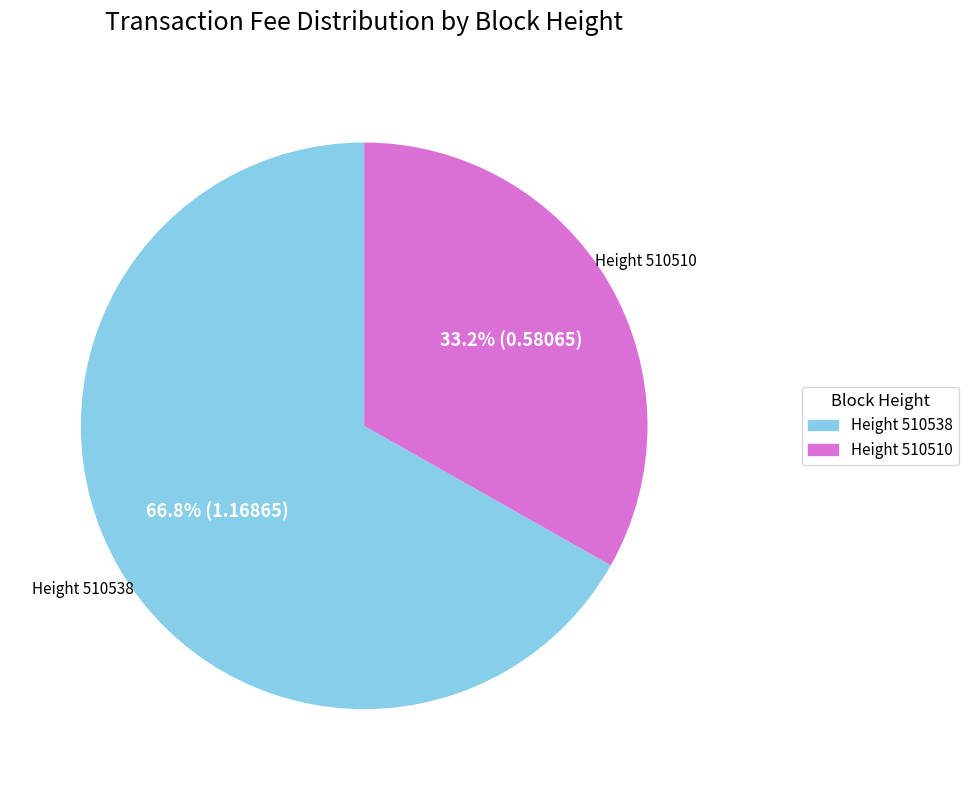

Rank the categories by value from highest to lowest.

Height 510538, Height 510510